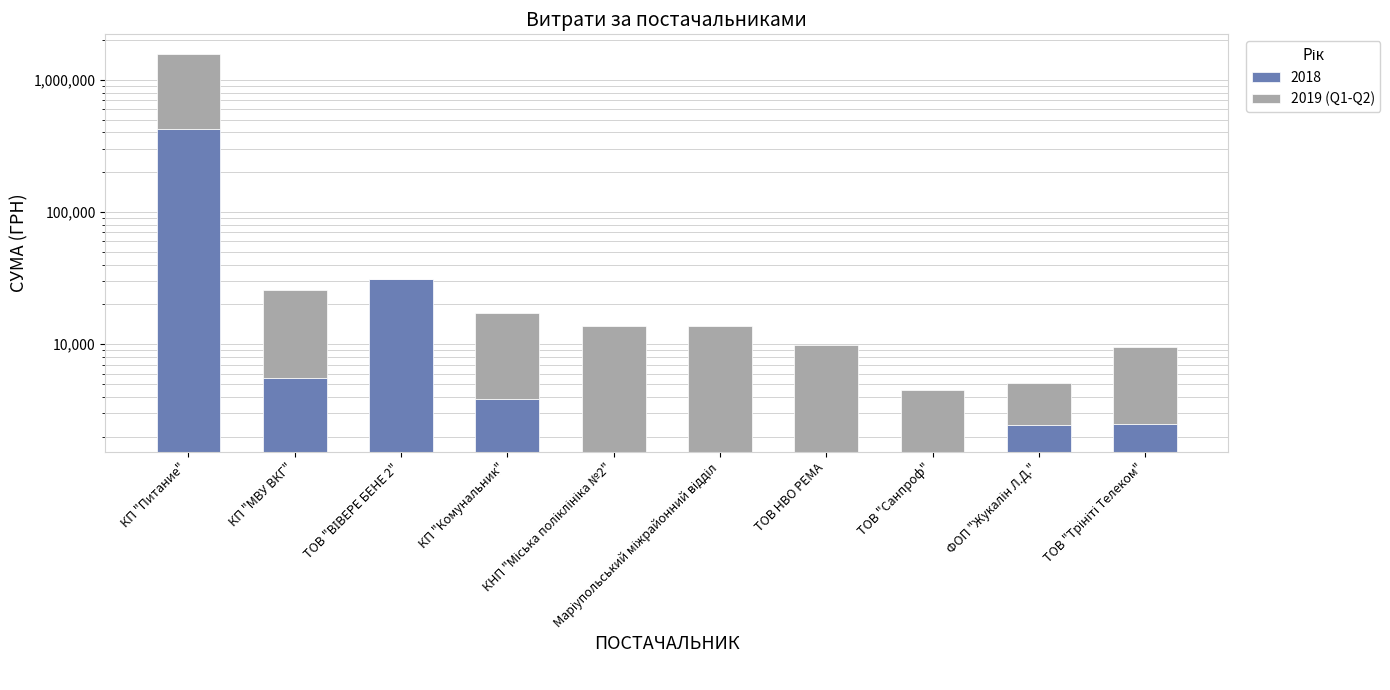

Rank the categories by value from lowest to highest.

ТОВ "ВІВЕРЕ БЕНЕ 2", ФОП "Жукалін Л.Д.", ТОВ "Санпроф", ТОВ "Трініті Телеком", ТОВ НВО РЕМА, КП "Комунальник", Маріупольський міжрайонний відділ, КНП "Міська поліклініка №2", КП "МВУ ВКГ", КП "Питание"